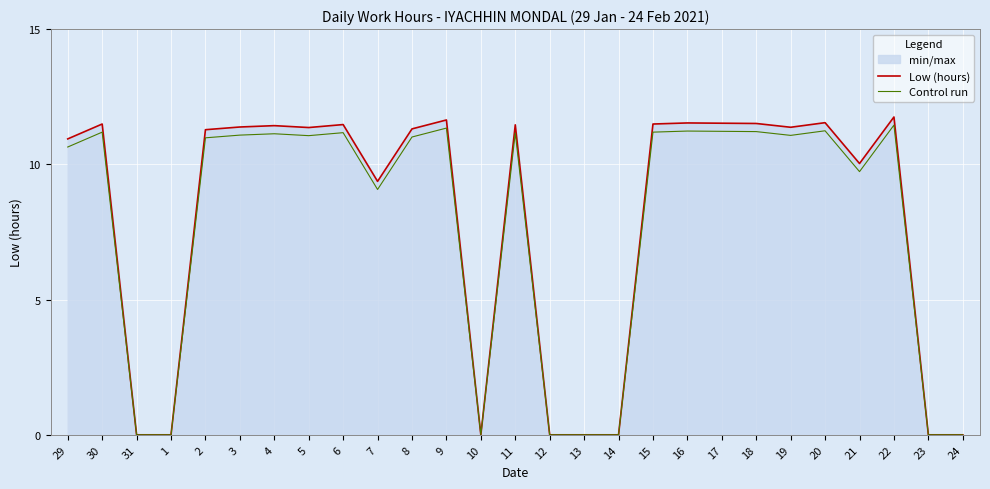

The Control run series shows 6.0 at 9. True or false?

False